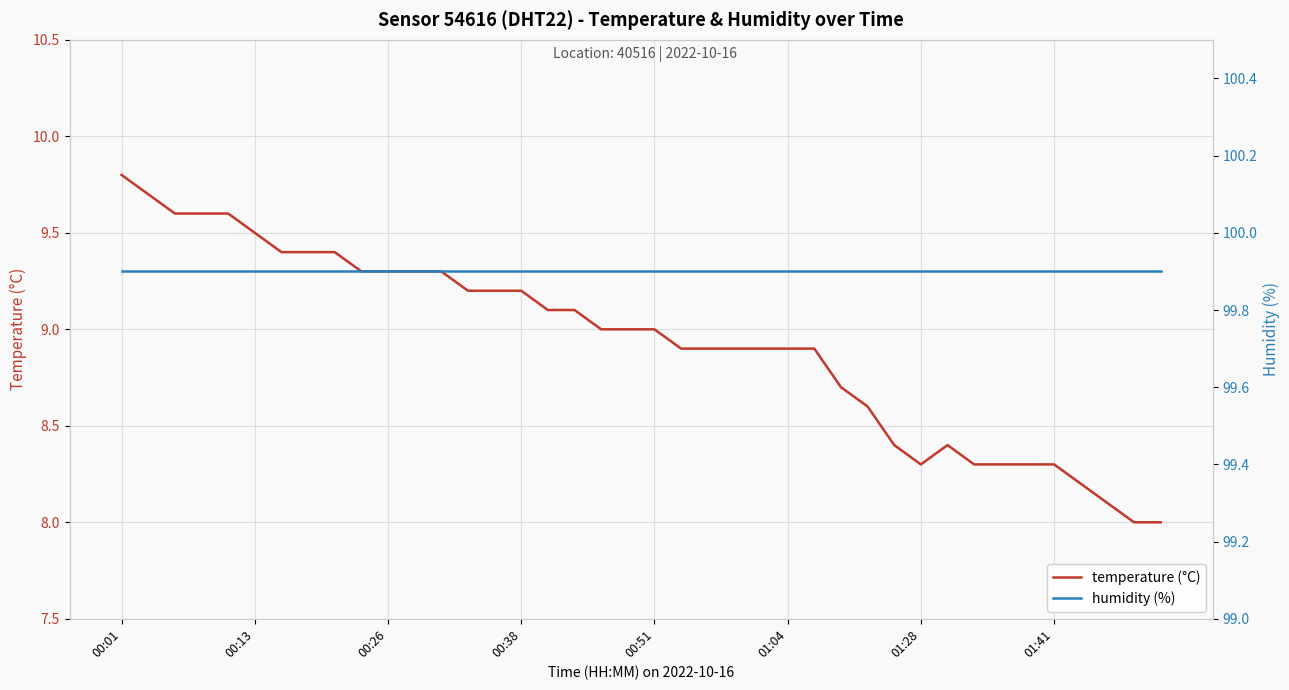

What is the lowest value of the temperature (°C) series?

8.0